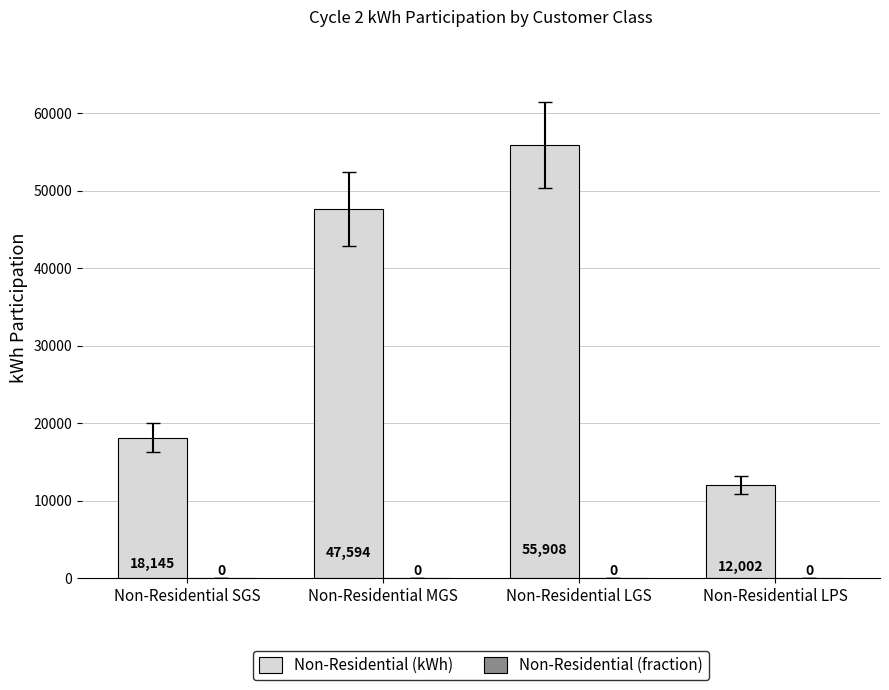

At which label does Non-Residential (kWh) reach its peak?

Non-Residential LGS